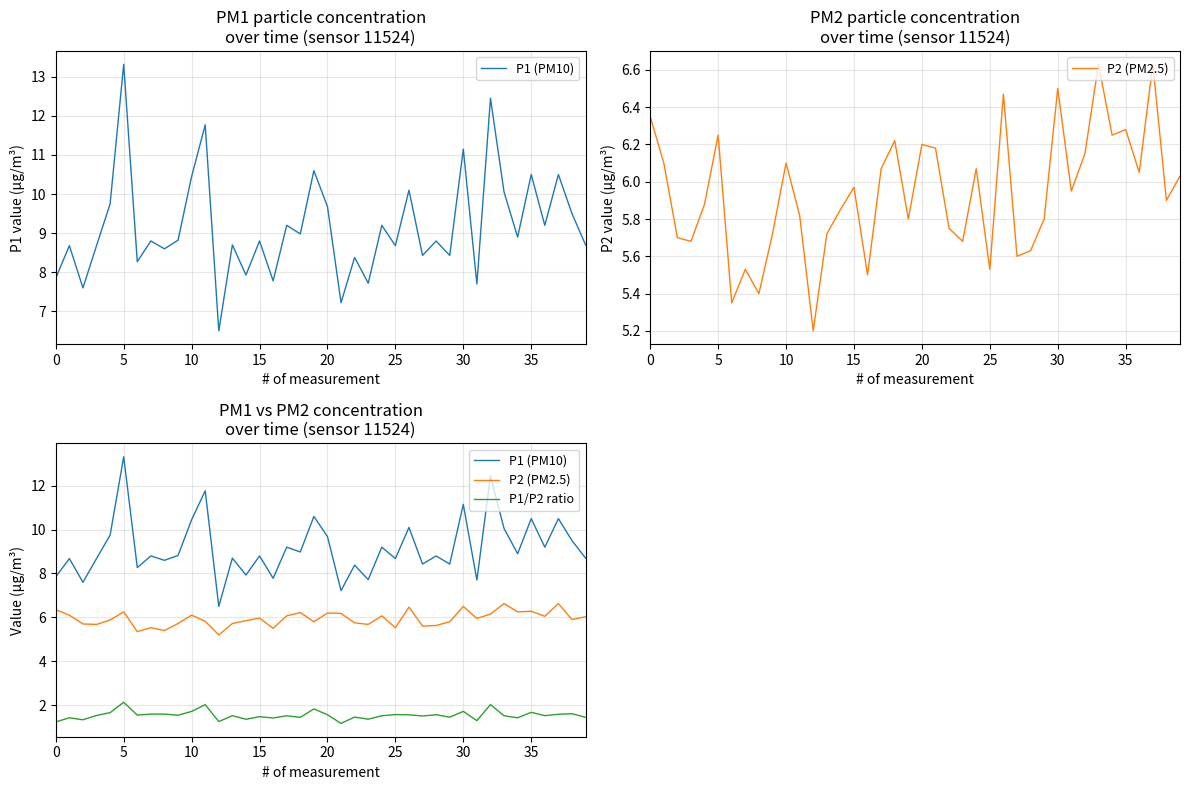

What are all the series names shown in the legend?

P1 (PM10), P2 (PM2.5), P1/P2 ratio